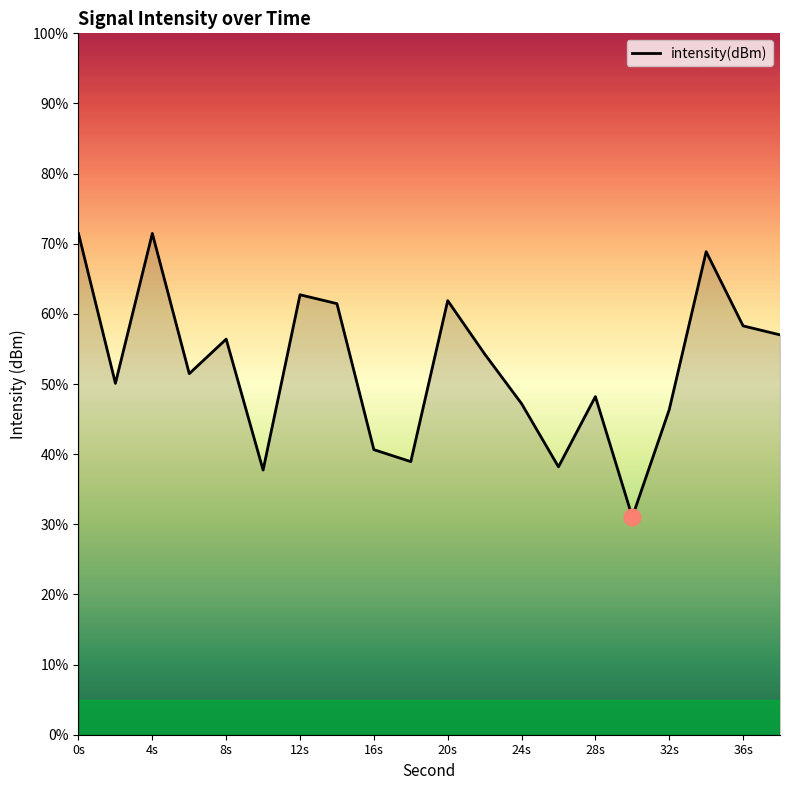

What is the difference between the maximum and minimum values?

40.4